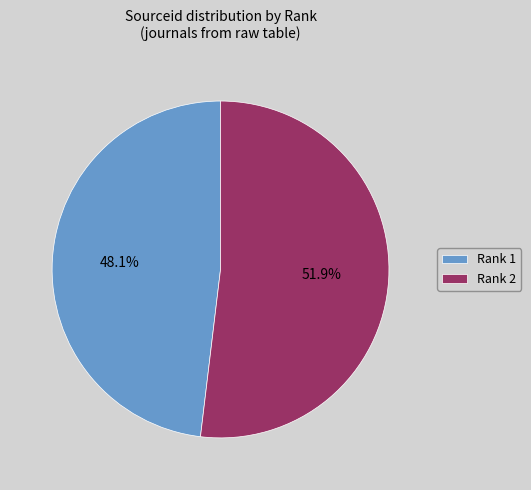

Approximately how many times larger is the value at Rank 1 compared to Rank 2?

0.9